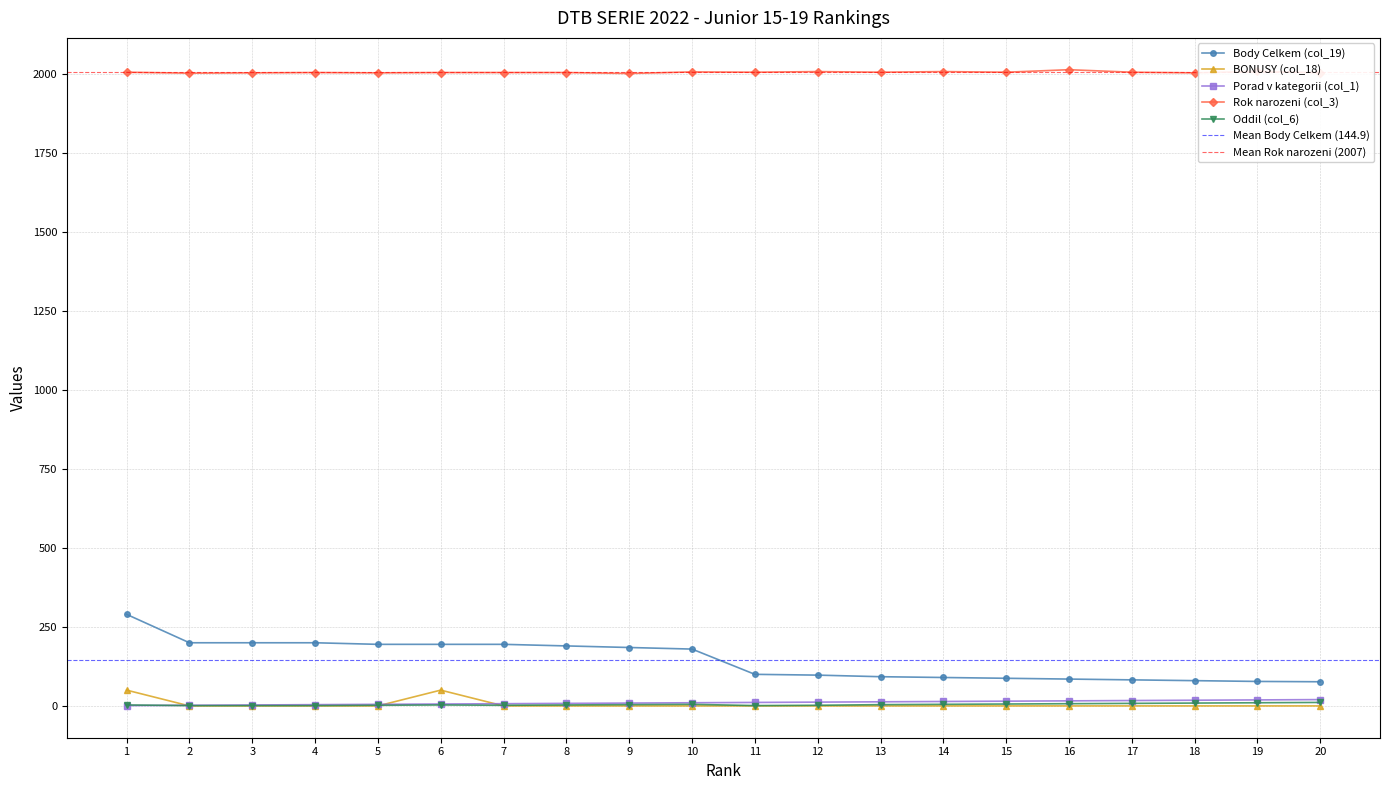

How many lines are shown in the chart?

5